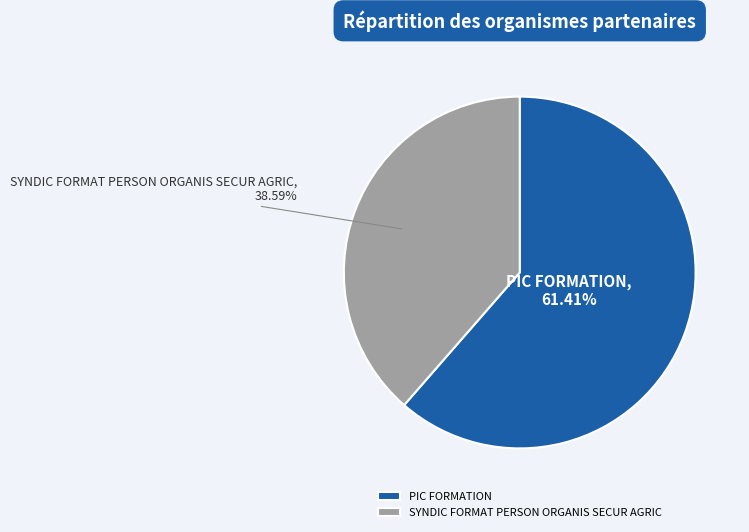

What percentage is the PIC FORMATION slice, to the nearest percent?

61%